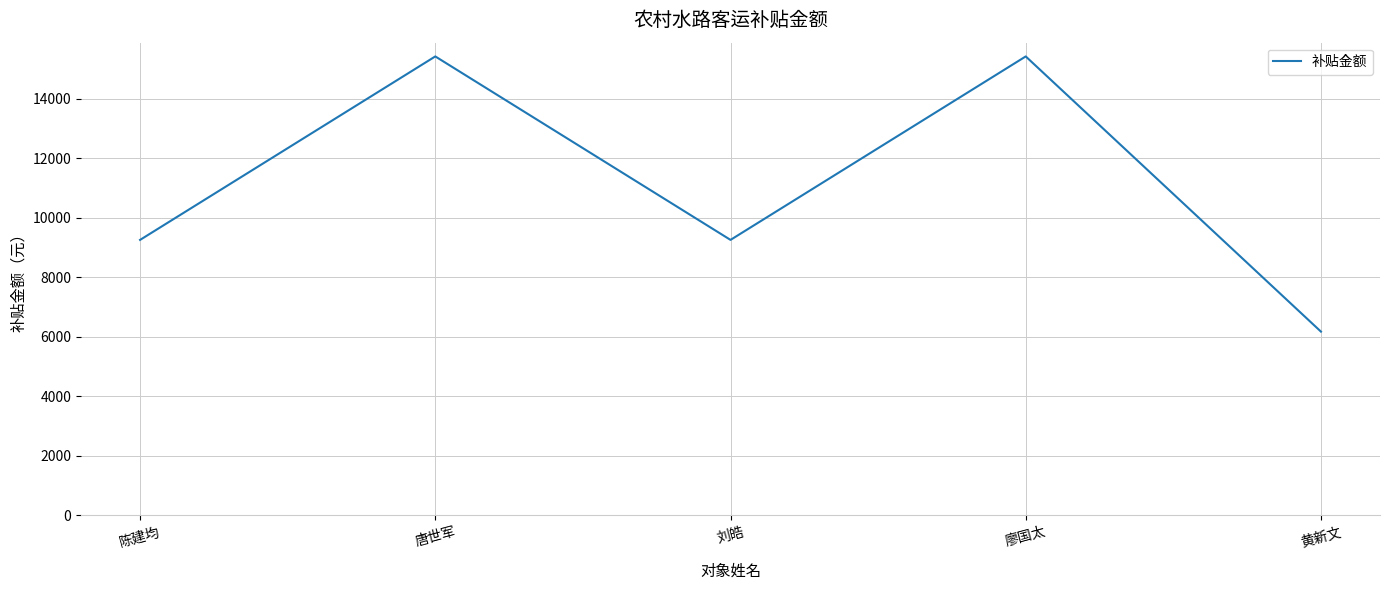

The value at 黄新文 is 6168.5. True or false?

True